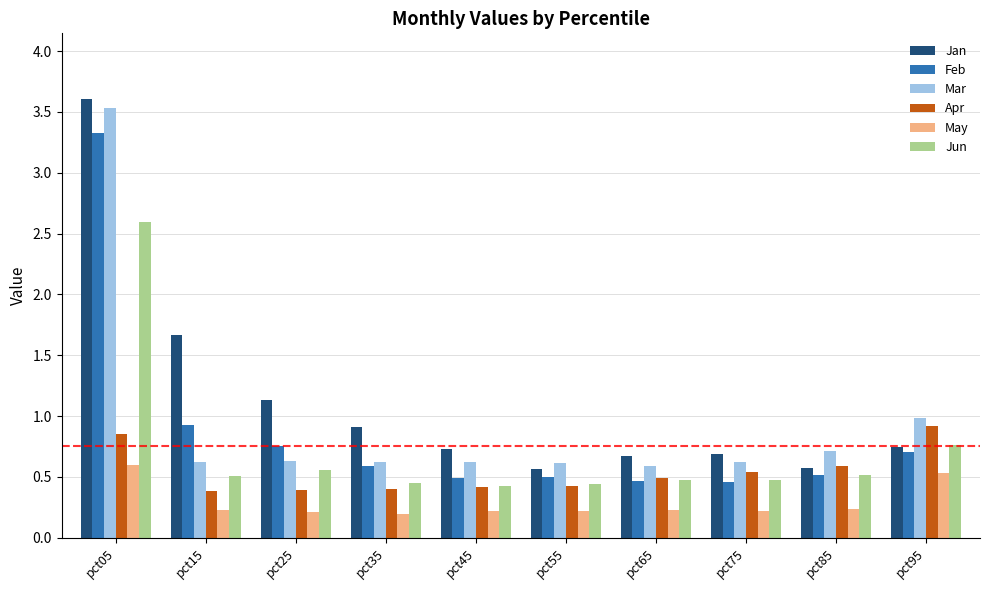

Where is Feb nearest to the value 1?

pct15